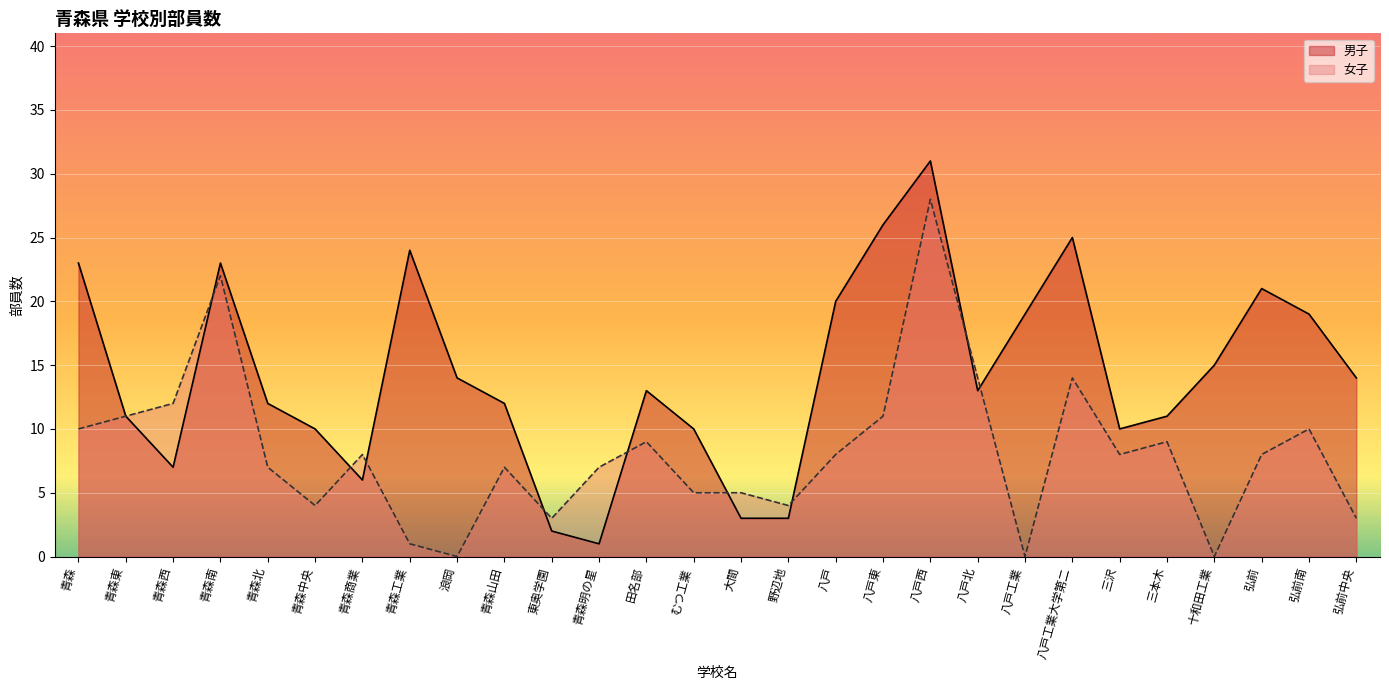

At which category does the chart reach its peak across all series?

八戸西